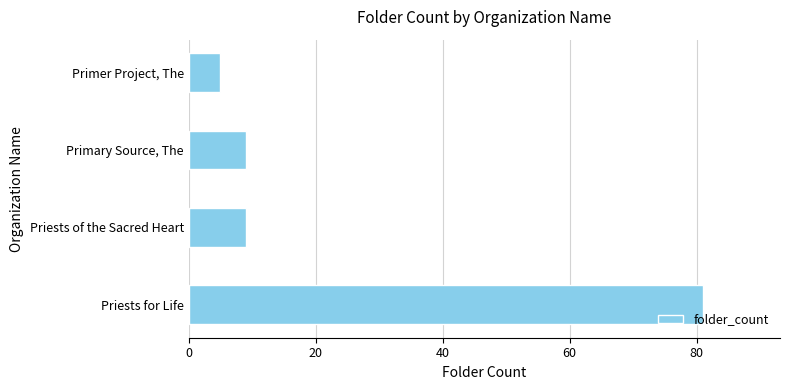

Reading bottom to top, extract all data points from this chart.

Priests for Life=81	Priests of the Sacred Heart=9	Primary Source, The=9	Primer Project, The=5